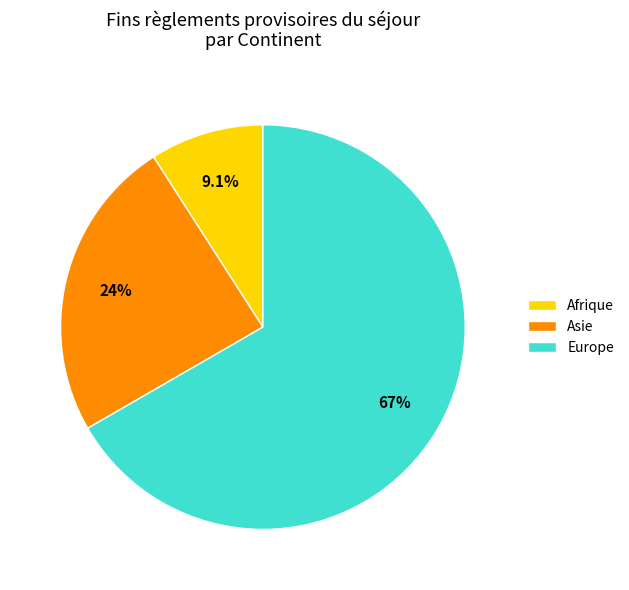

Rank the categories by value from highest to lowest.

Europe, Asie, Afrique